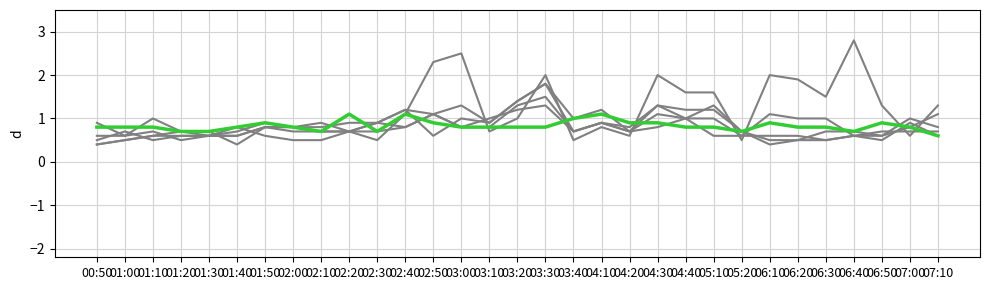

Is this an area chart (filled region under the line)?

No